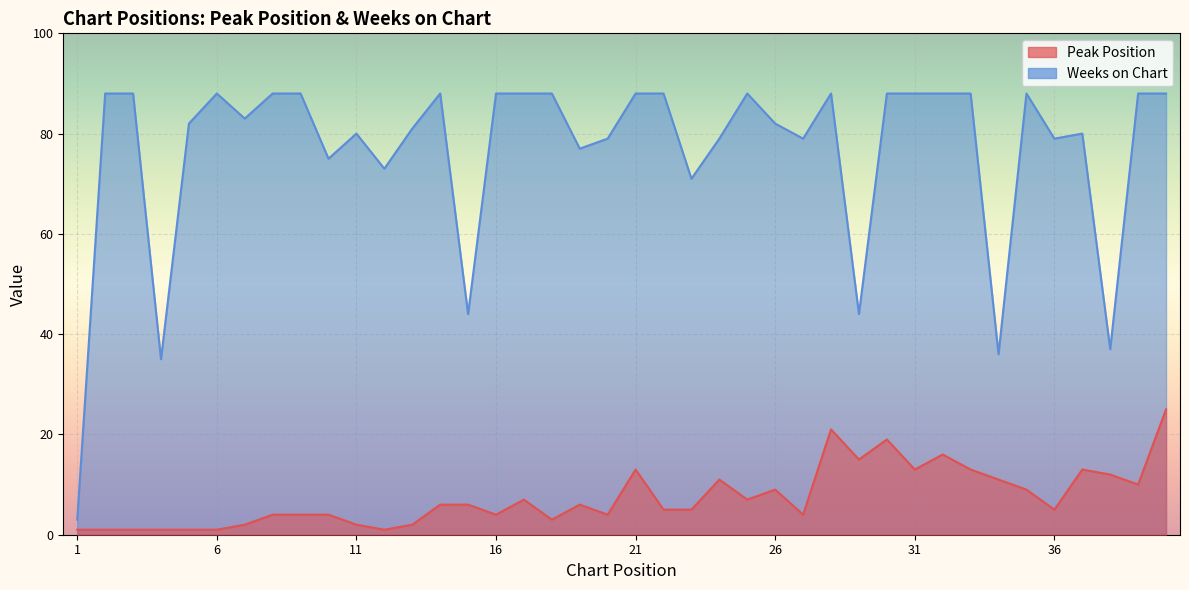

True or false: Weeks on Chart and Peak Position intersect in this chart.

False